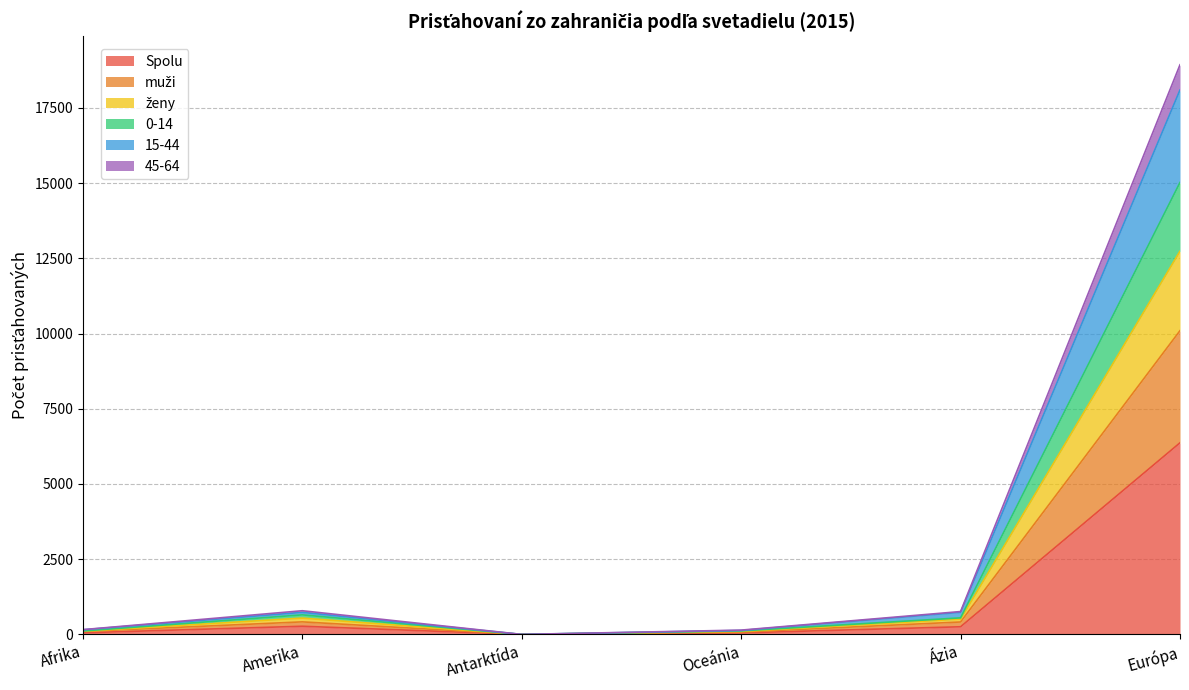

At Antarktída, list the series in order from smallest to largest.

Spolu, muži, ženy, 0-14, 15-44, 45-64